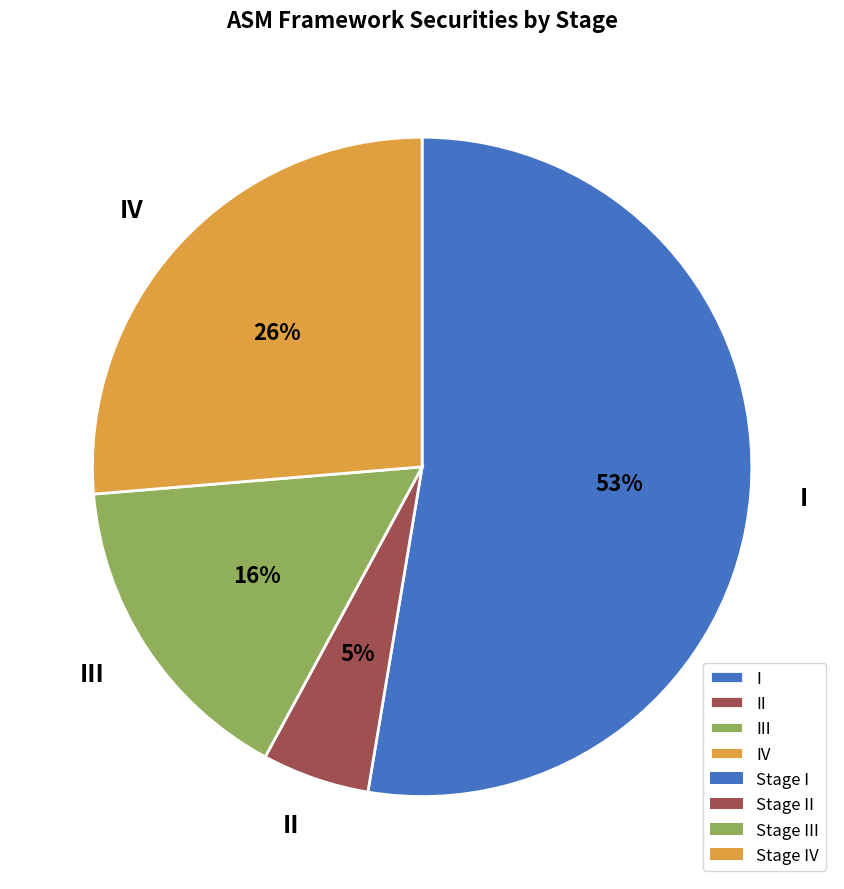

Between IV and III, which is larger?

IV